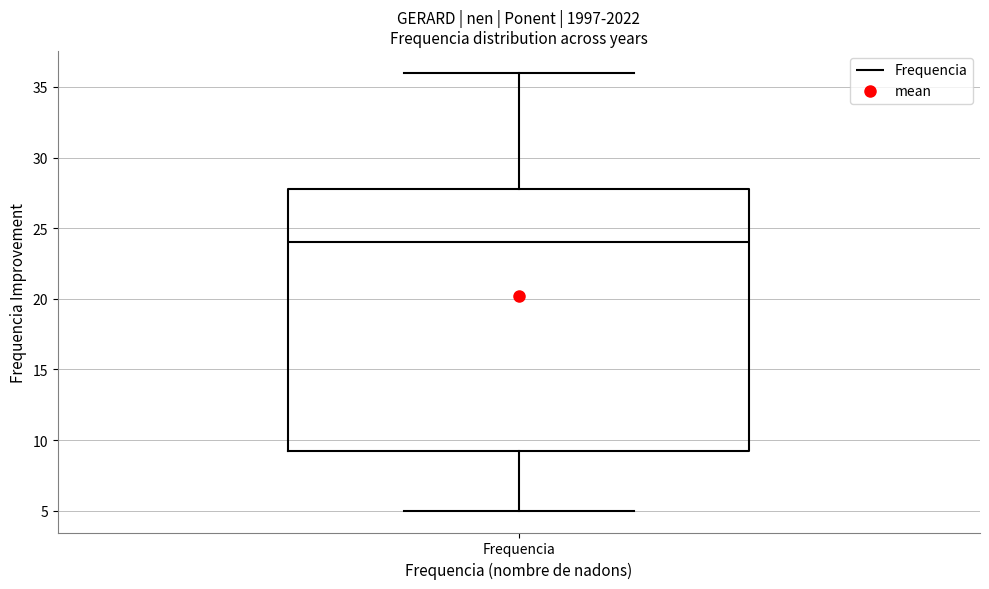

Transcribe this box plot: give where the median line is, the range the box spans, and where the two whiskers end, as read against the y-axis. The values are not printed on the chart, so give them approximately, as read against the axis.

median 24.0, box 9.5 to 28.0, whiskers 5.0 to 36.0